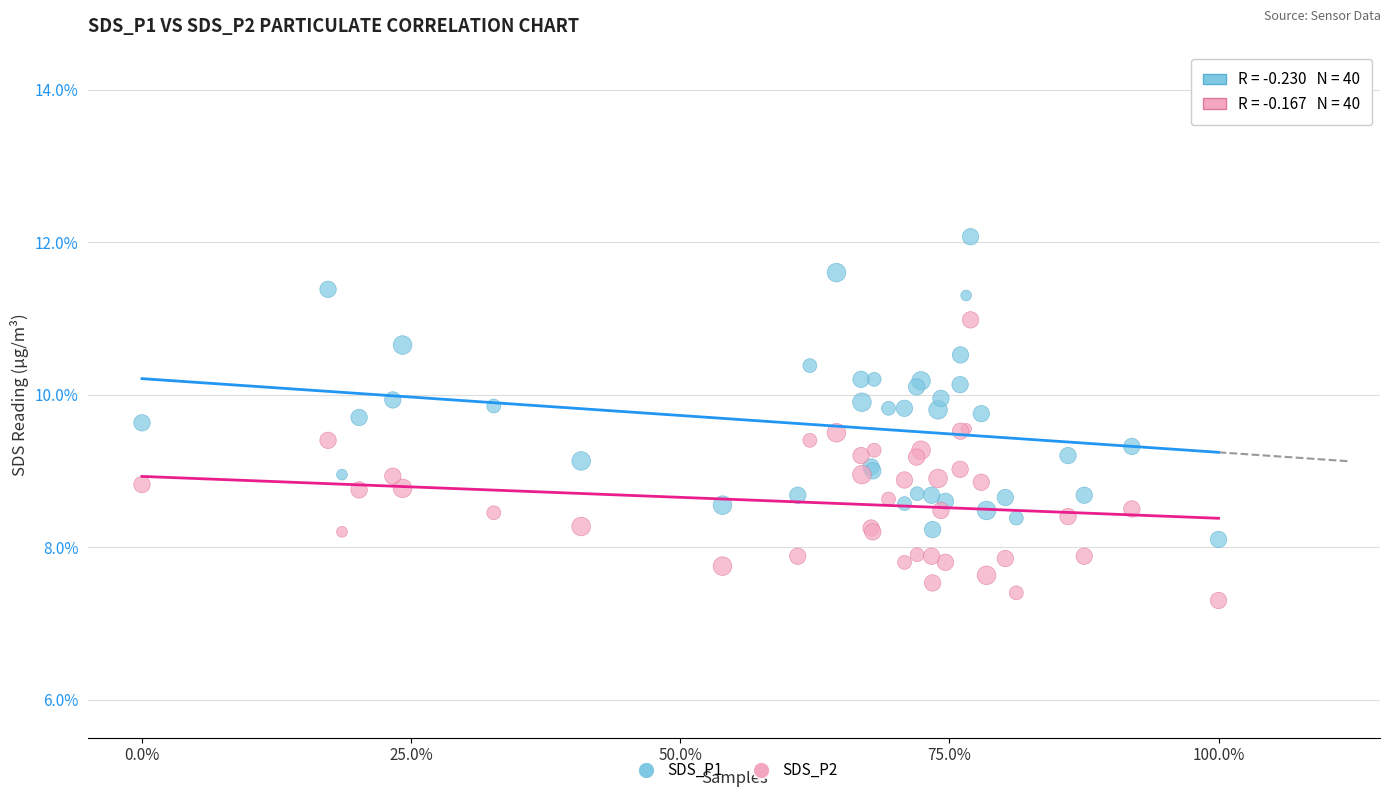

Which series has the widest spread of Y values?

SDS_P1